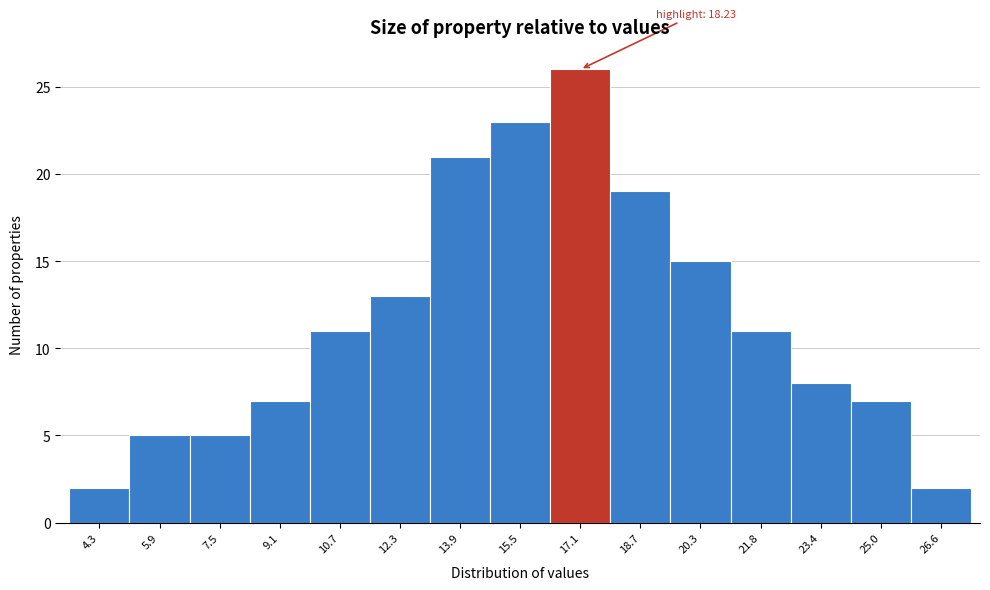

Reading left to right, transcribe all the data shown in this chart.

2	5	5	7	11	13	21	23	26	19	15	11	8	7	2